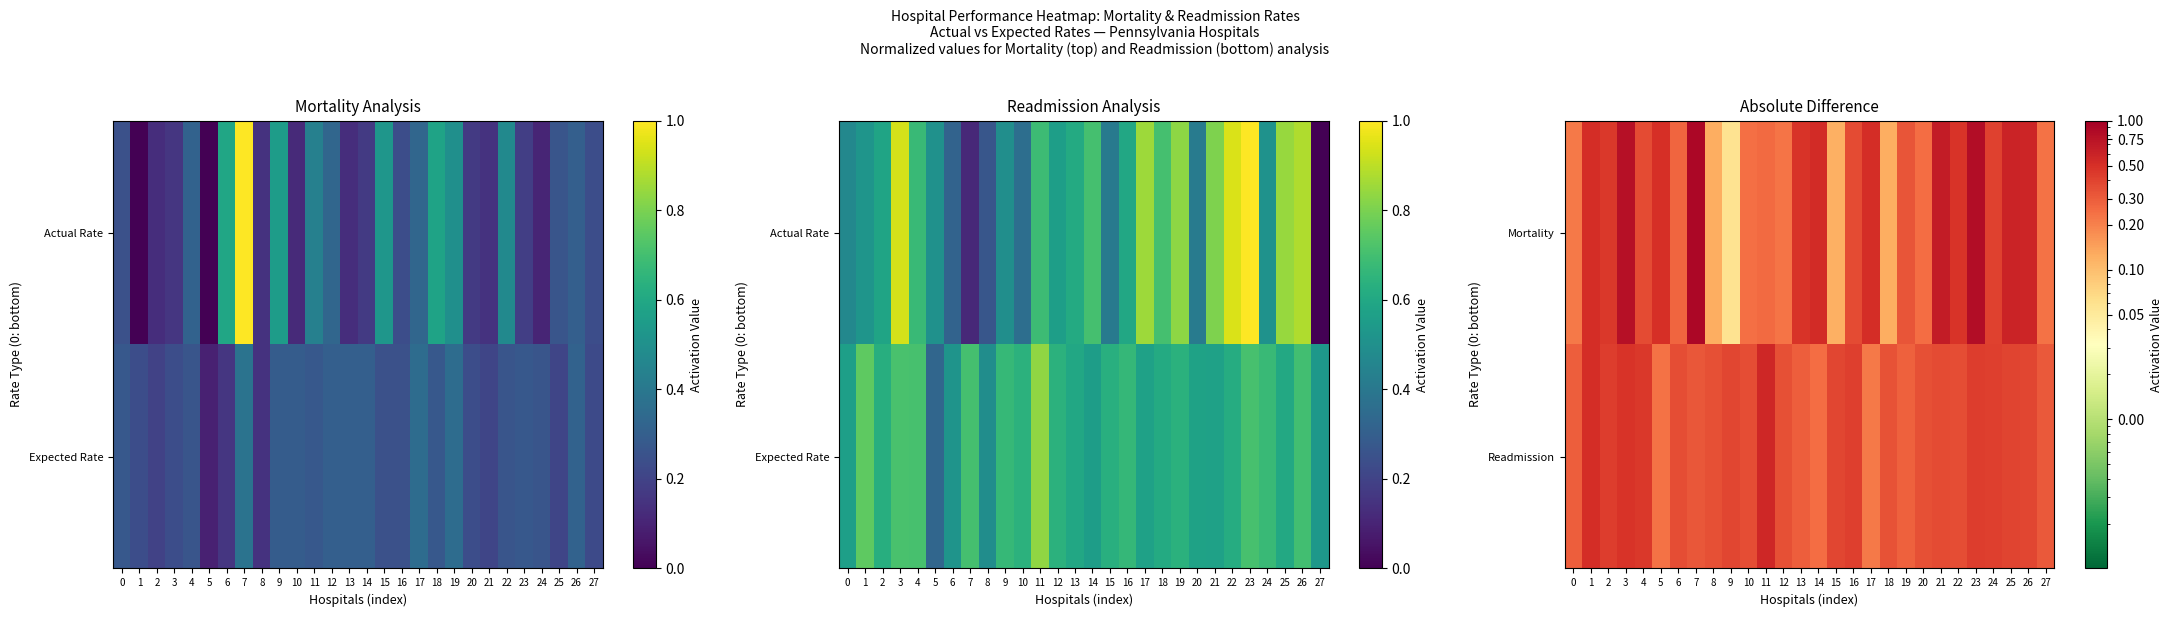

What is the difference between the Mortality values at 16 and 26?

0.2